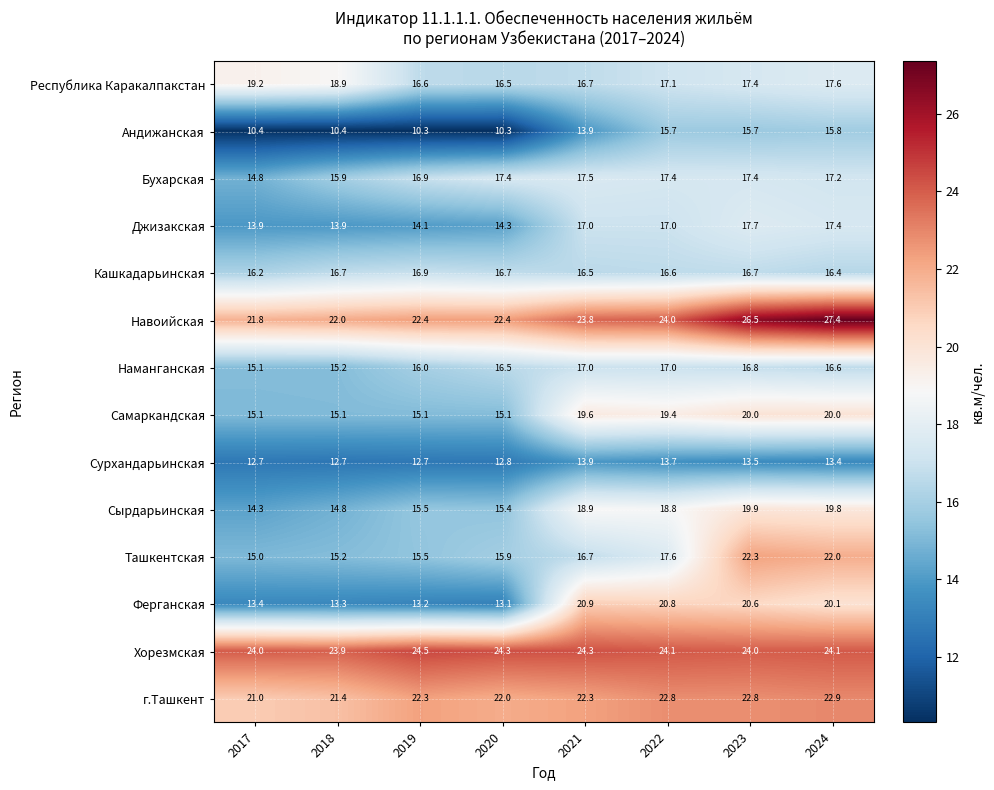

At which label does Андижанская first exceed 13?

2021